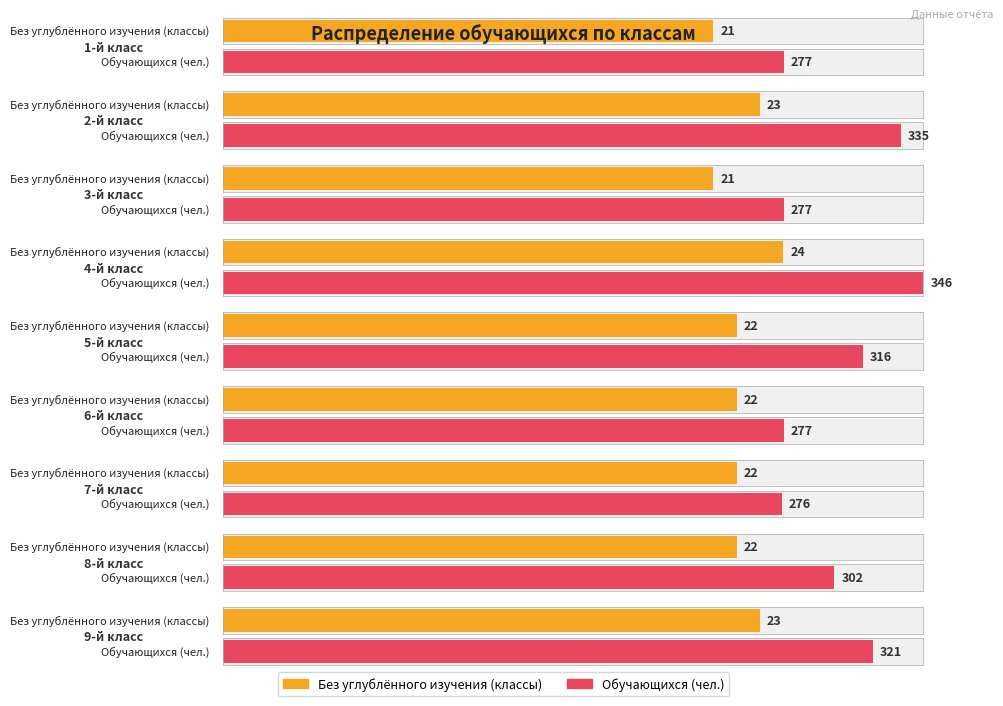

What is the difference between the Обучающихся (чел.) values at 7-й класс and 6-й класс?

1